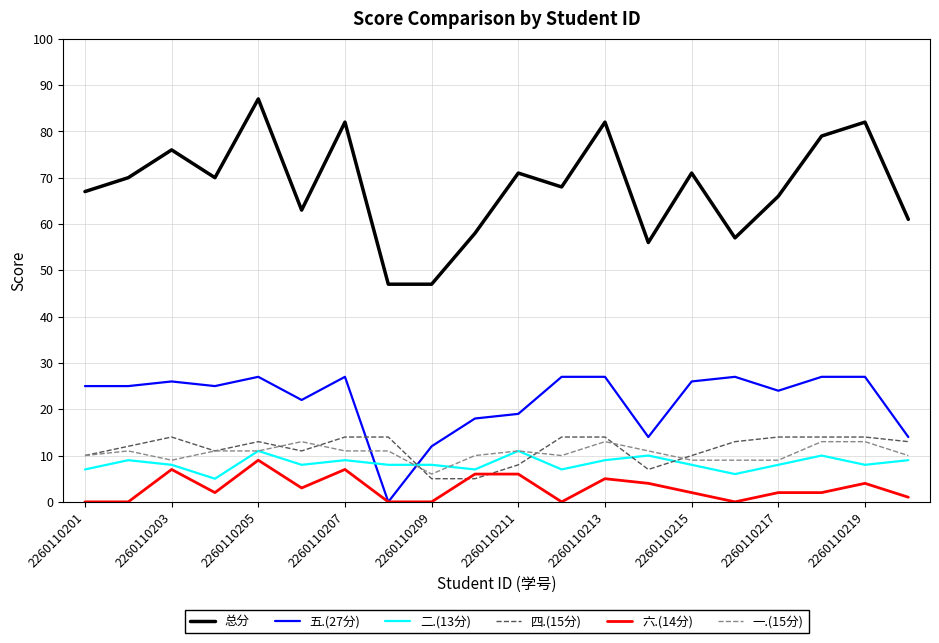

What are all the series names shown in the legend?

总分, 五.(27分), 二.(13分), 四.(15分), 六.(14分), 一.(15分)